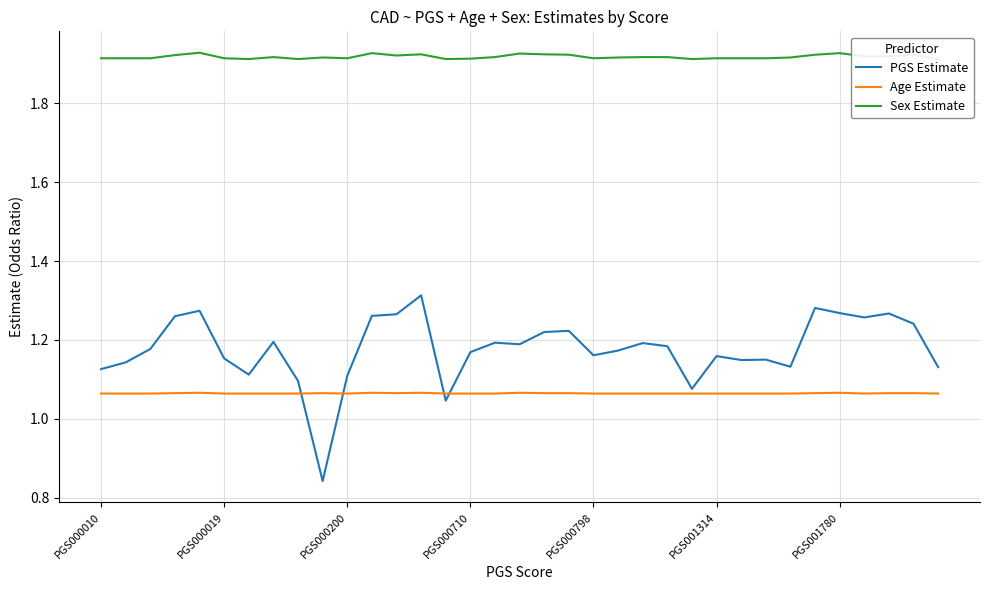

What are all the series names shown in the legend?

PGS Estimate, Age Estimate, Sex Estimate